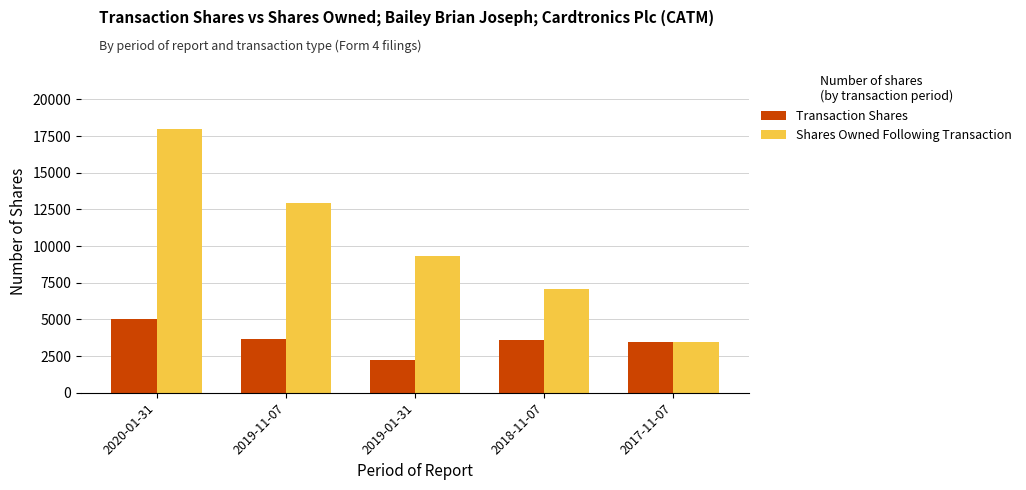

Which series has the widest spread of values?

Shares Owned Following Transaction